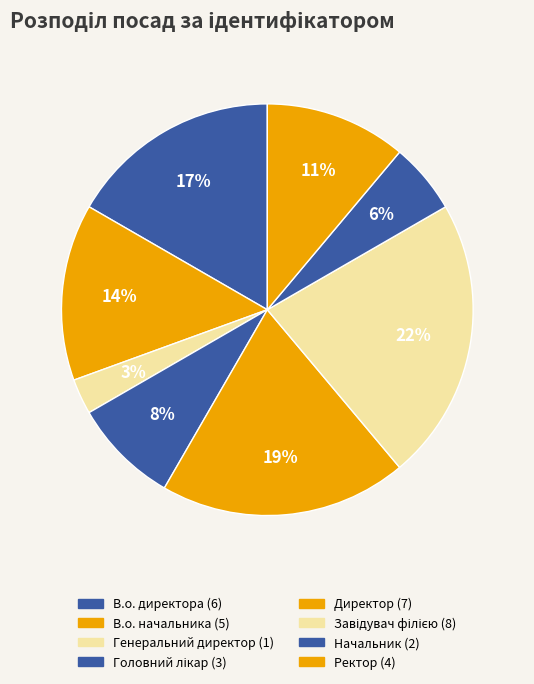

To the nearest percent, what is the difference between the Начальник and Генеральний директор slice percentages?

3%